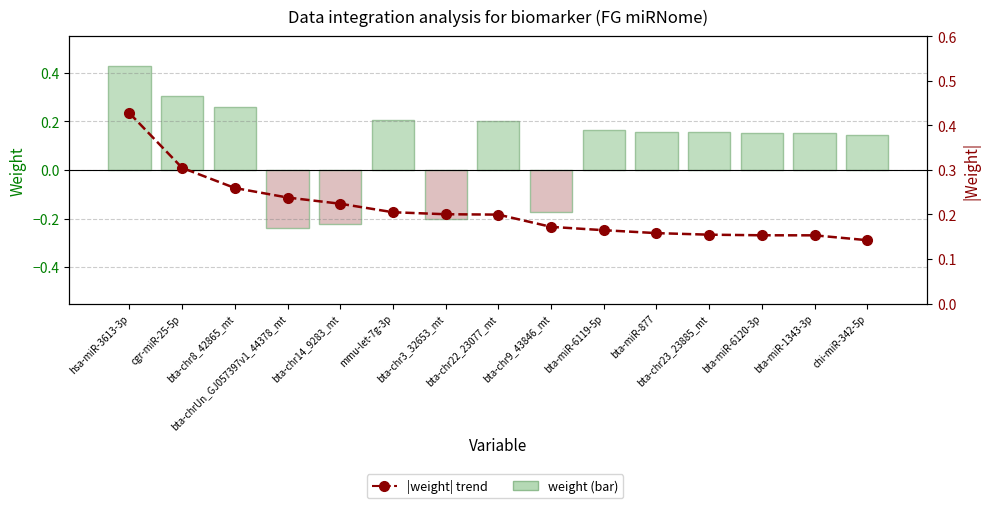

Reading left to right, extract all data points from this chart.

weight: 0.4	0.3	0.3	-0.2	-0.2	0.2	-0.2	0.2	-0.2	0.2	0.2	0.2	0.2	0.2	0.1
|weight|: 0.4	0.3	0.3	0.2	0.2	0.2	0.2	0.2	0.2	0.2	0.2	0.2	0.2	0.2	0.1